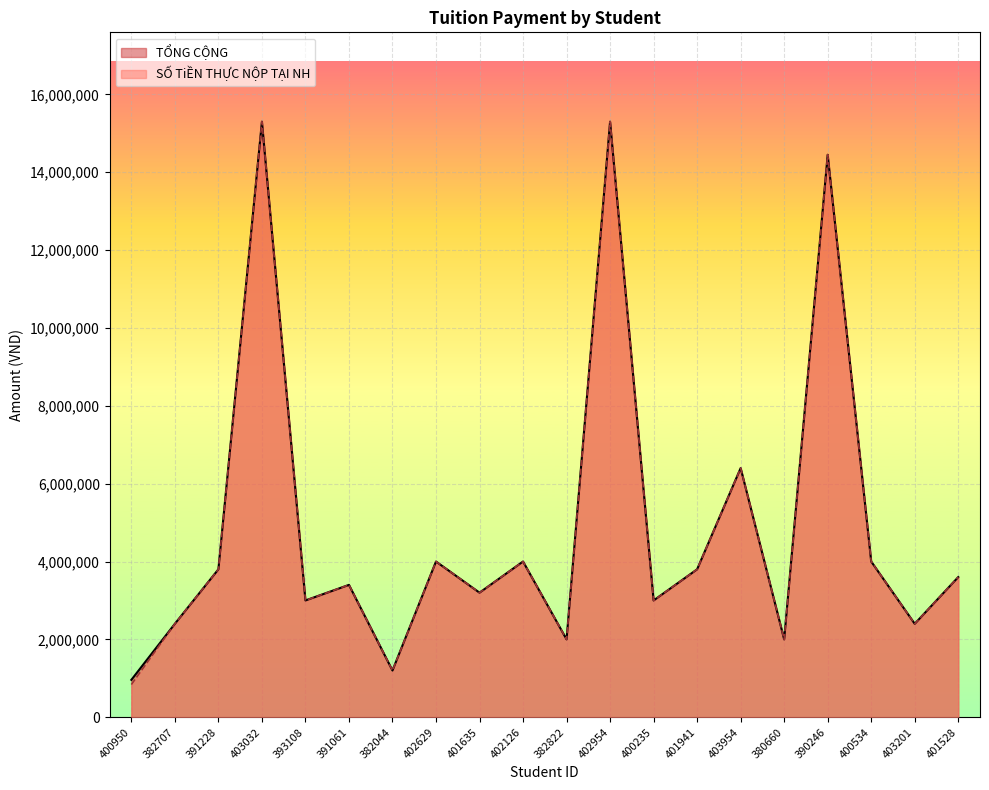

What is the difference between the second highest and second lowest values in the TỔNG CỘNG series?

14100000